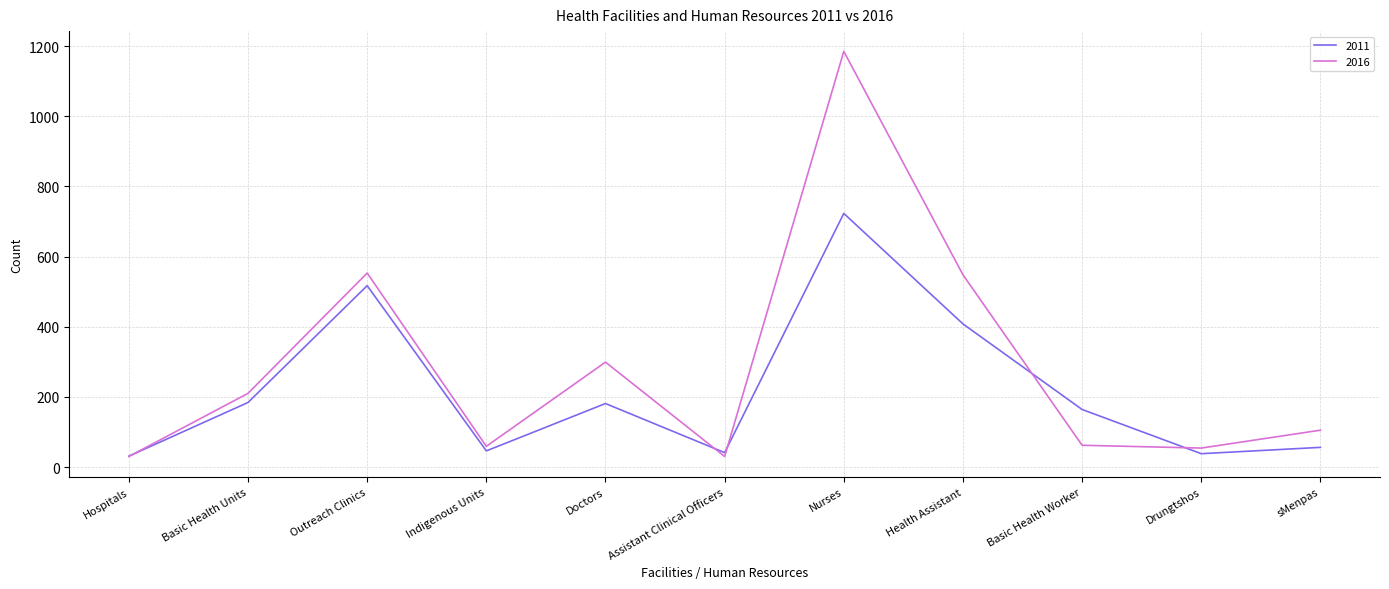

What is the maximum value shown in the chart?

1185